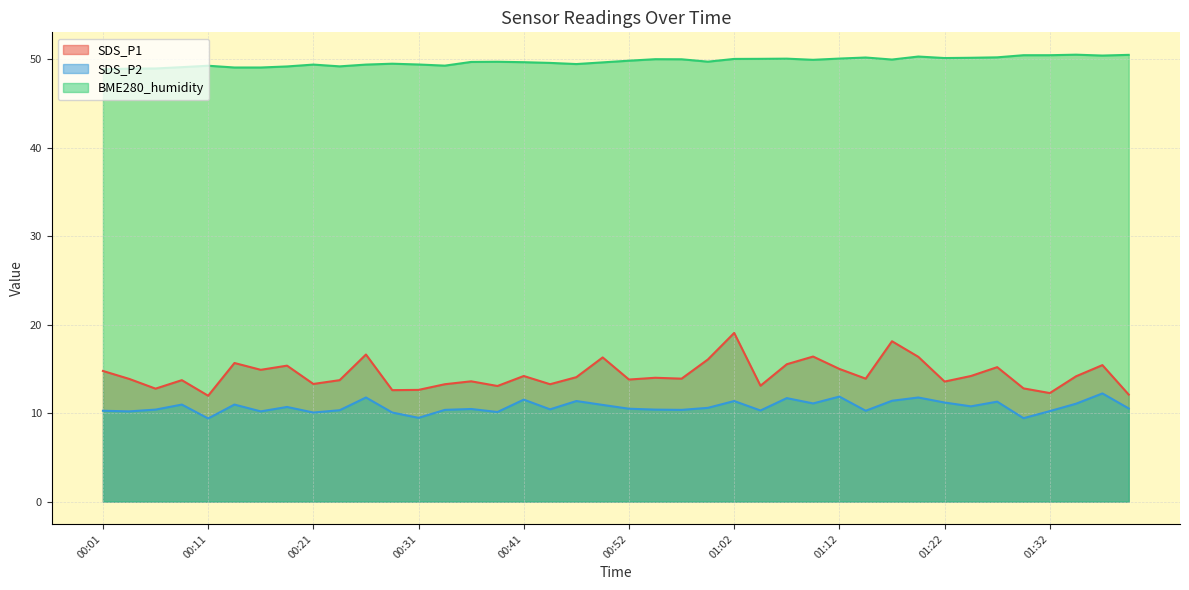

What is the difference between the BME280_humidity values at 00:39 and 01:32?

0.7